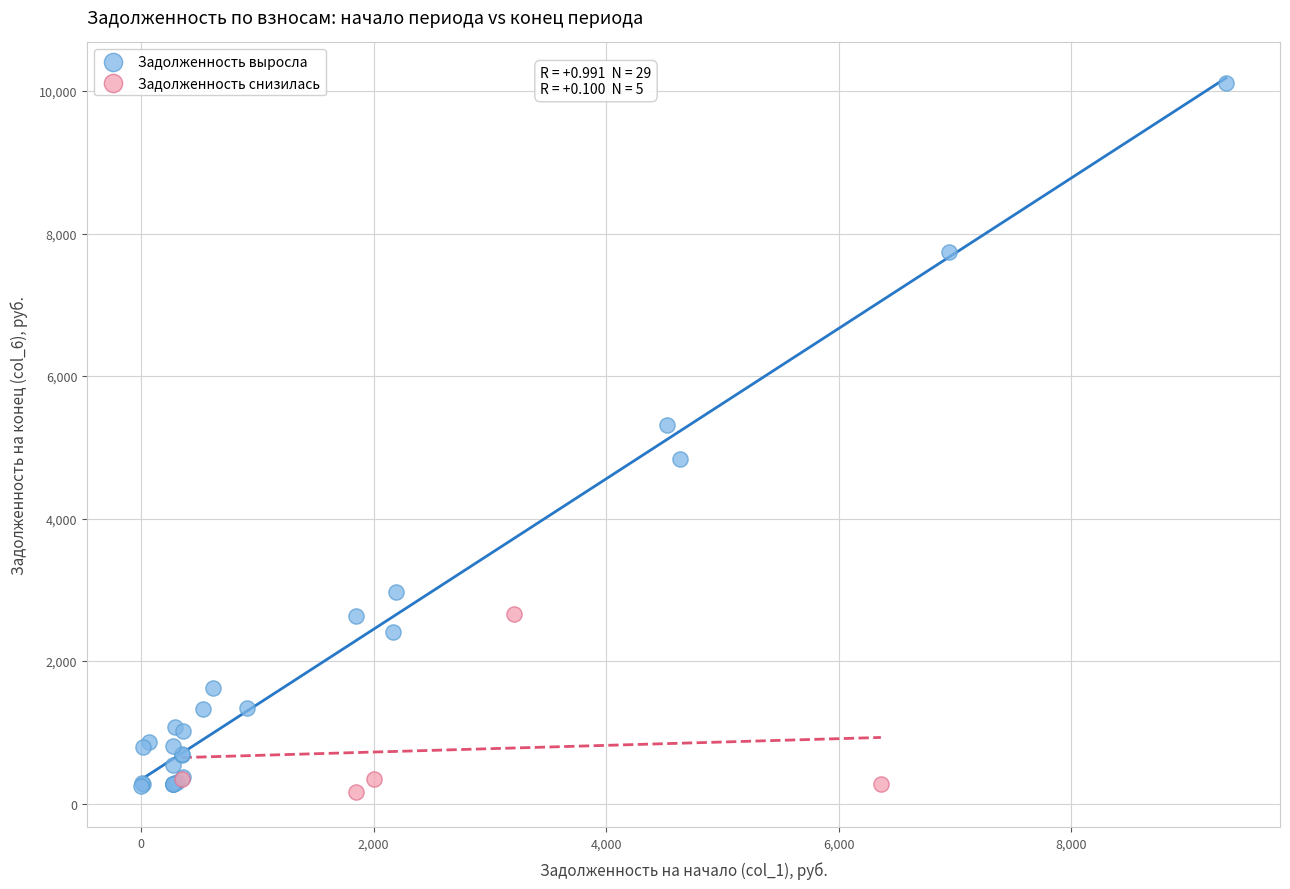

Which series contains the highest Y value?

Задолженность выросла